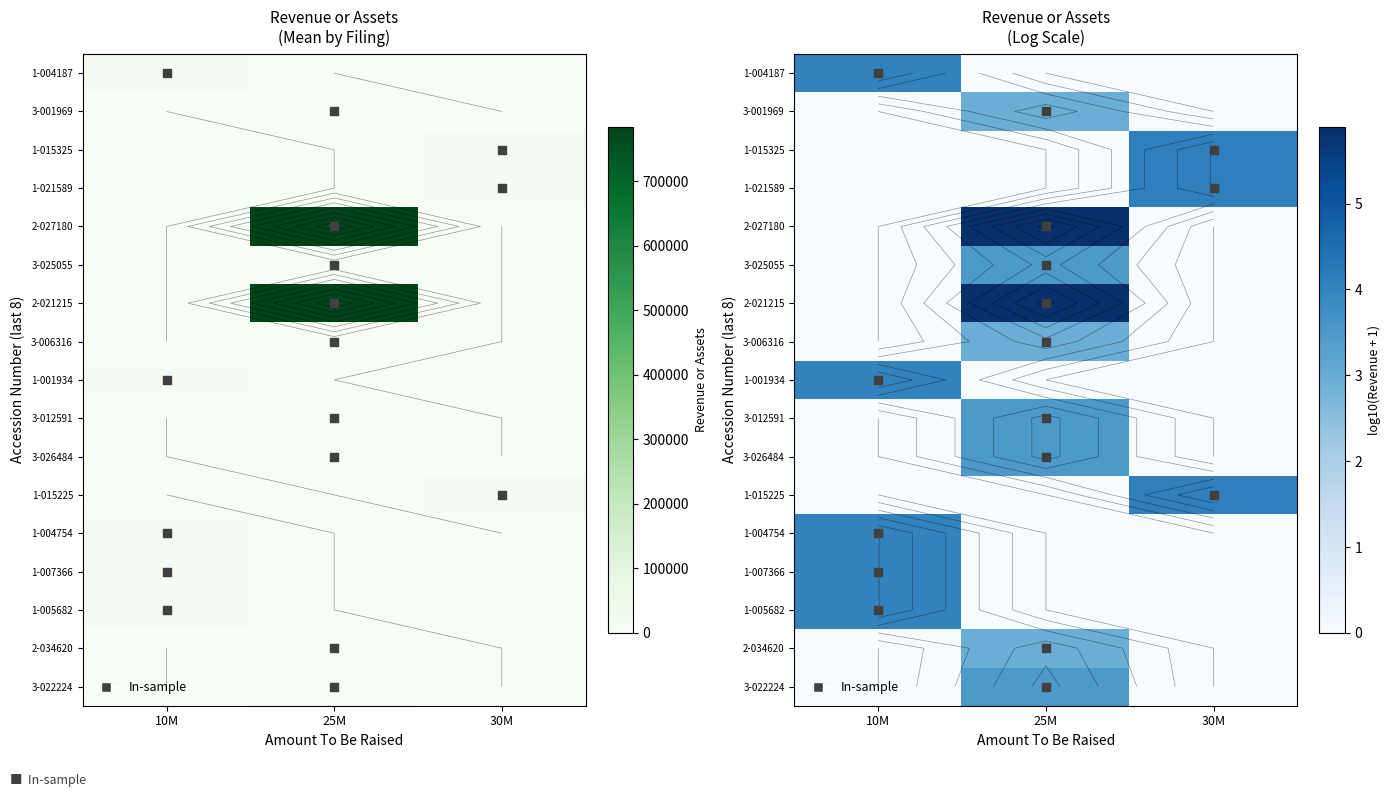

Is it true that 1-007366 equals 4.0 at 10M?

True